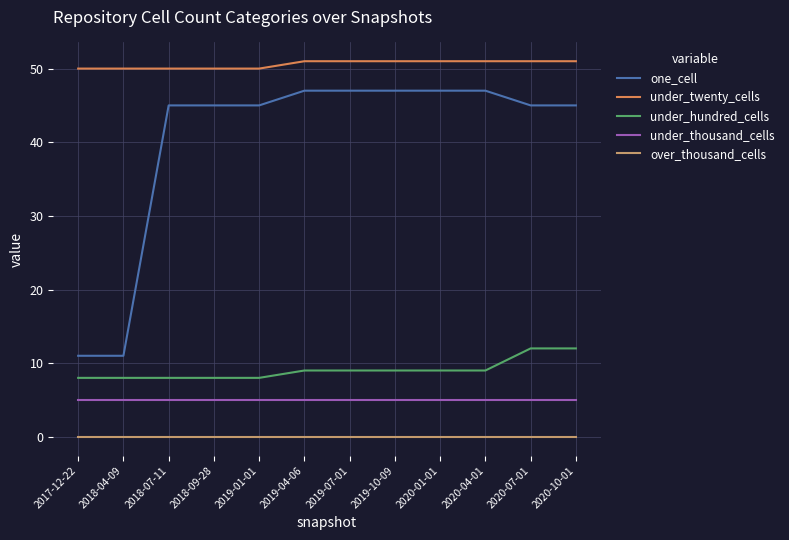

What is the sum of the under_hundred_cells values at 2019-07-01 and 2020-10-01?

21